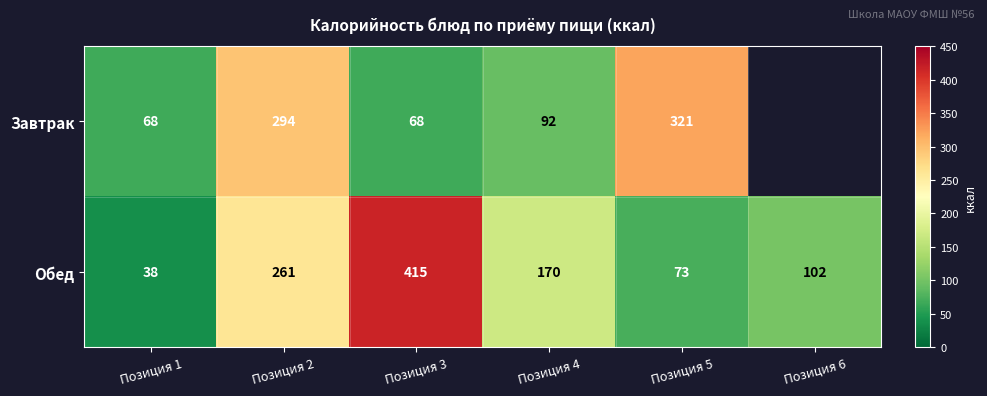

Is the value of Завтрак at Позиция 3 greater than the value of Обед at Позиция 5?

No